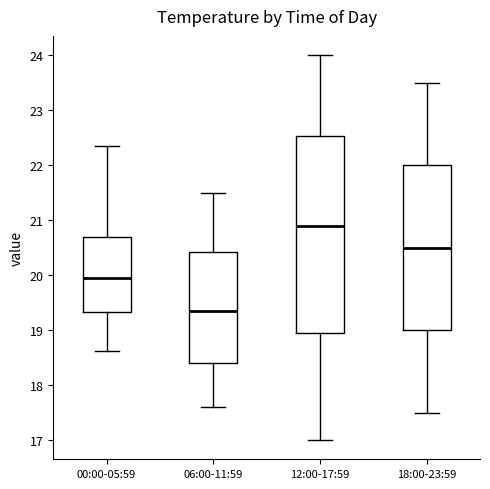

Where does the upper whisker of the box for 18:00-23:59 end on the y-axis? The values are not printed on the chart, so give them approximately, as read against the axis.

23.5